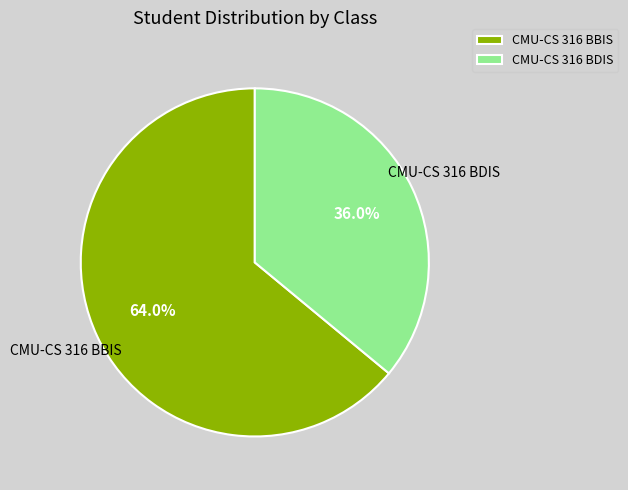

To the nearest percent, what is the average slice percentage?

50%